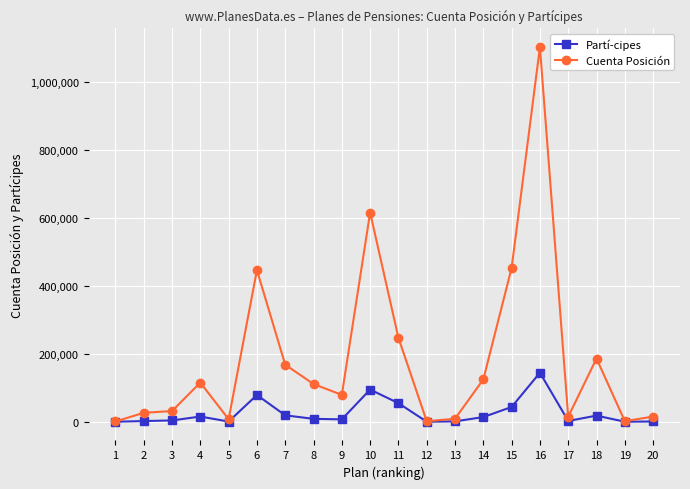

How many series are shown in this chart?

2